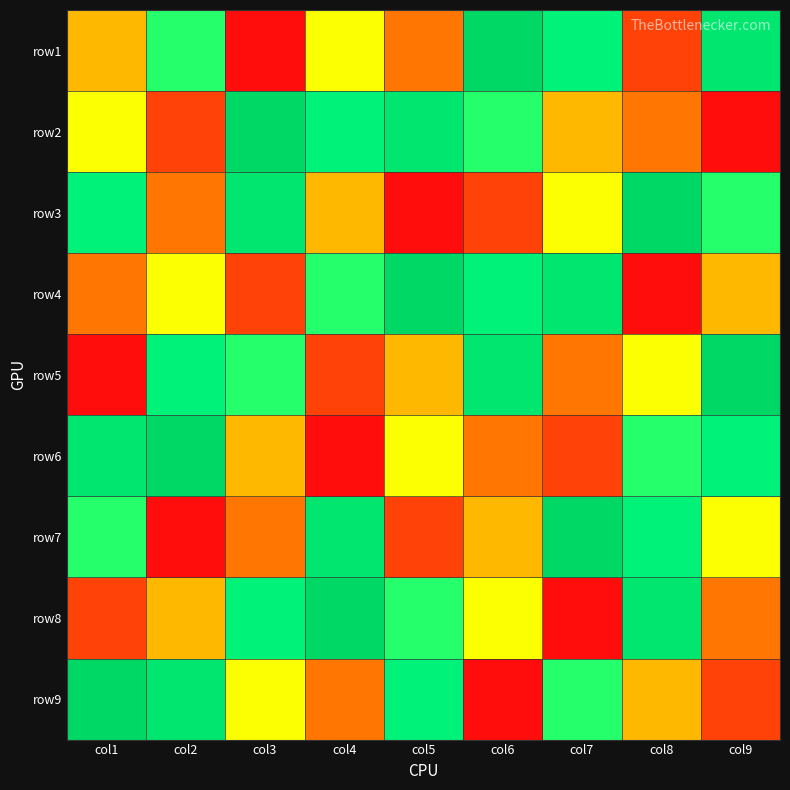

What is the total value across all series at col7?

45